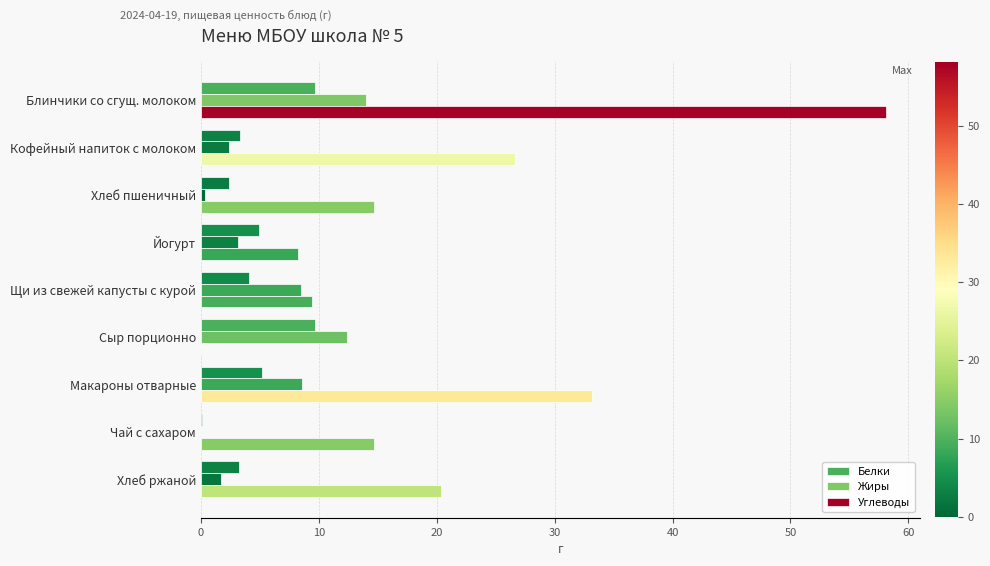

How many data points does each series have?

9